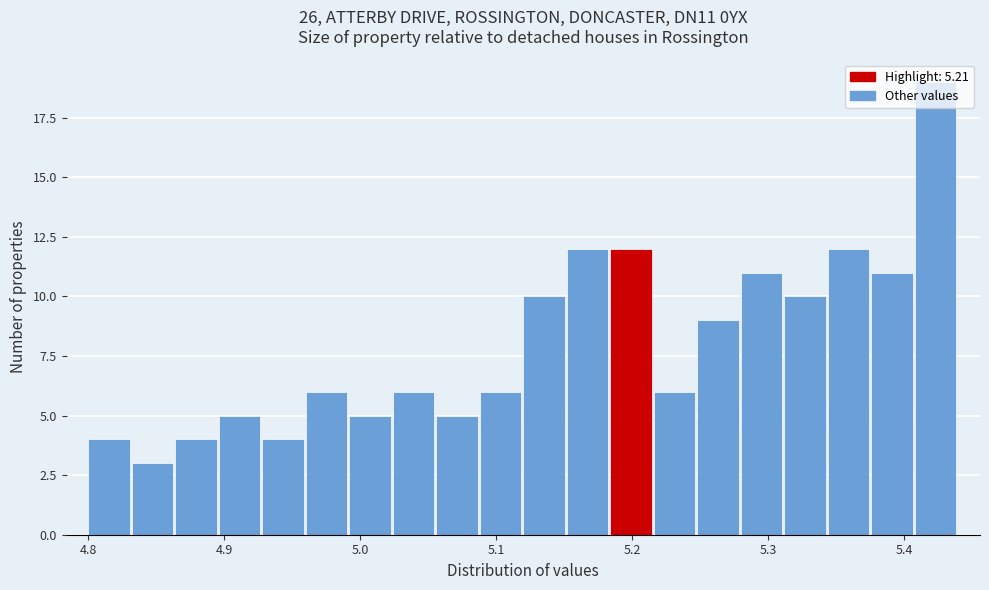

Around what value on the x-axis is the tallest bar? Give the approximate position of its centre, as read against the axis.

5.42